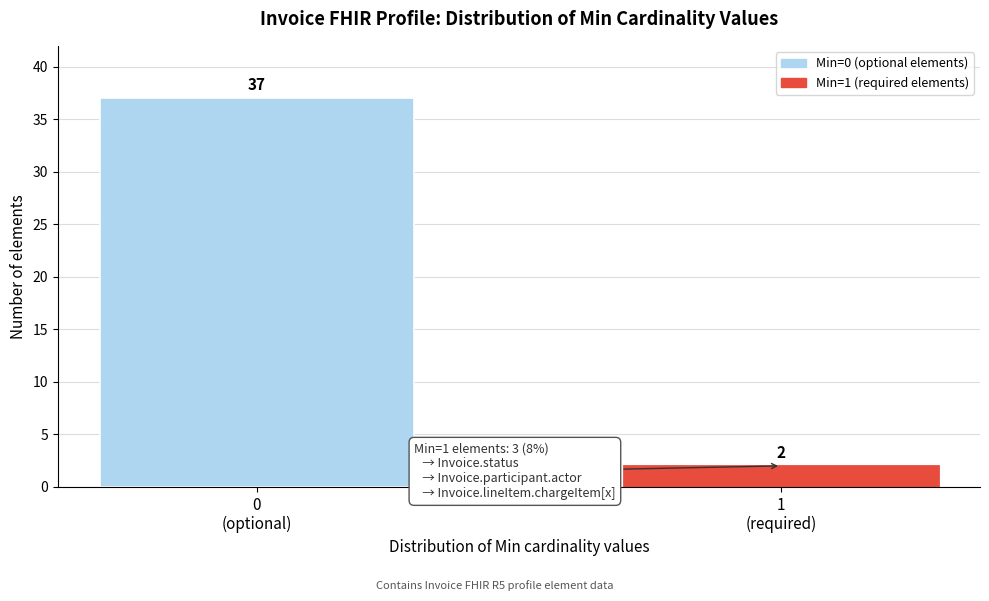

Reading right to left, extract all data points from this chart.

2	37